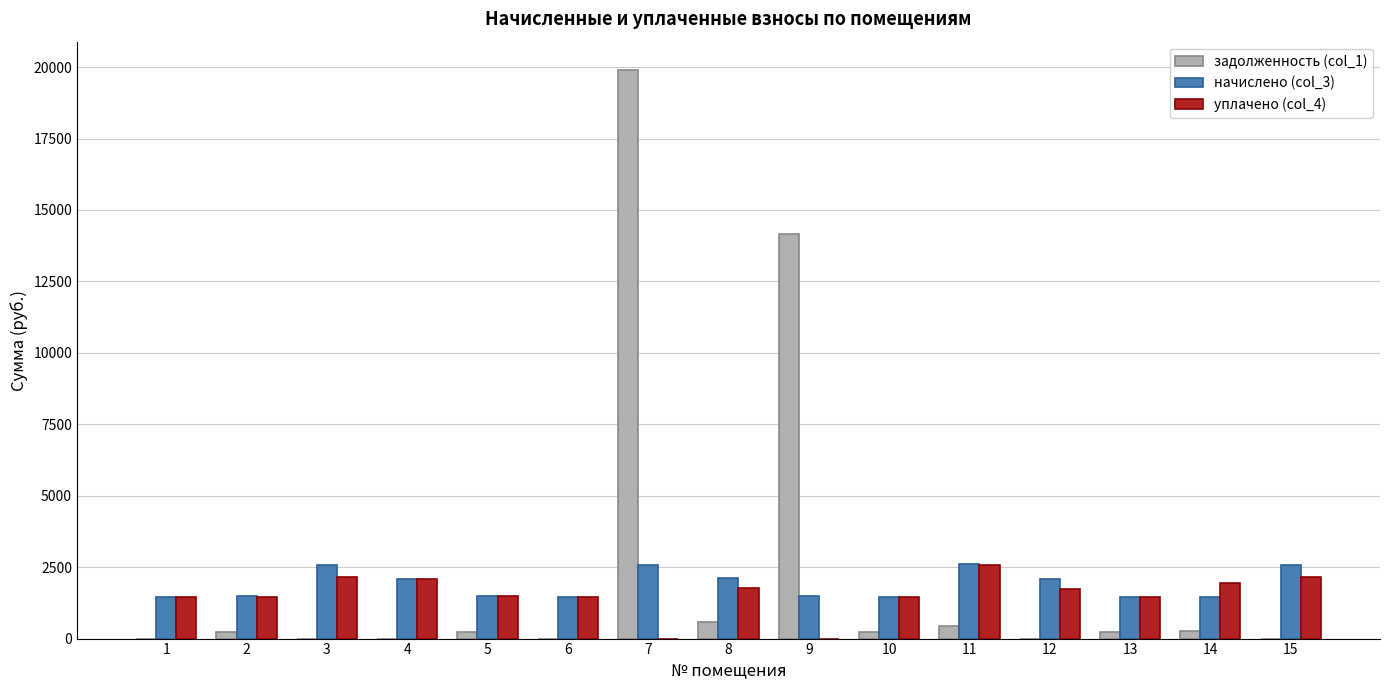

What is the approximate value of уплачено (col_4) at 12?

1750.0